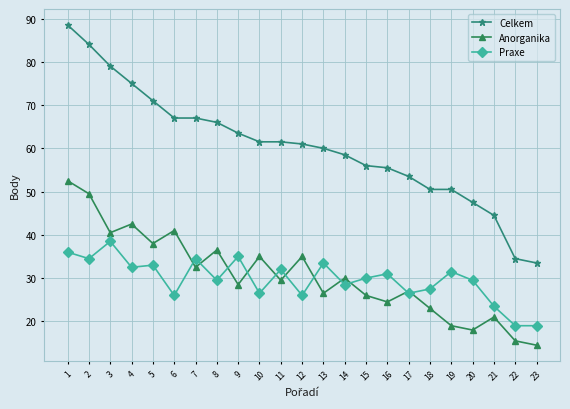

At which category is the sum across all series the highest?

1